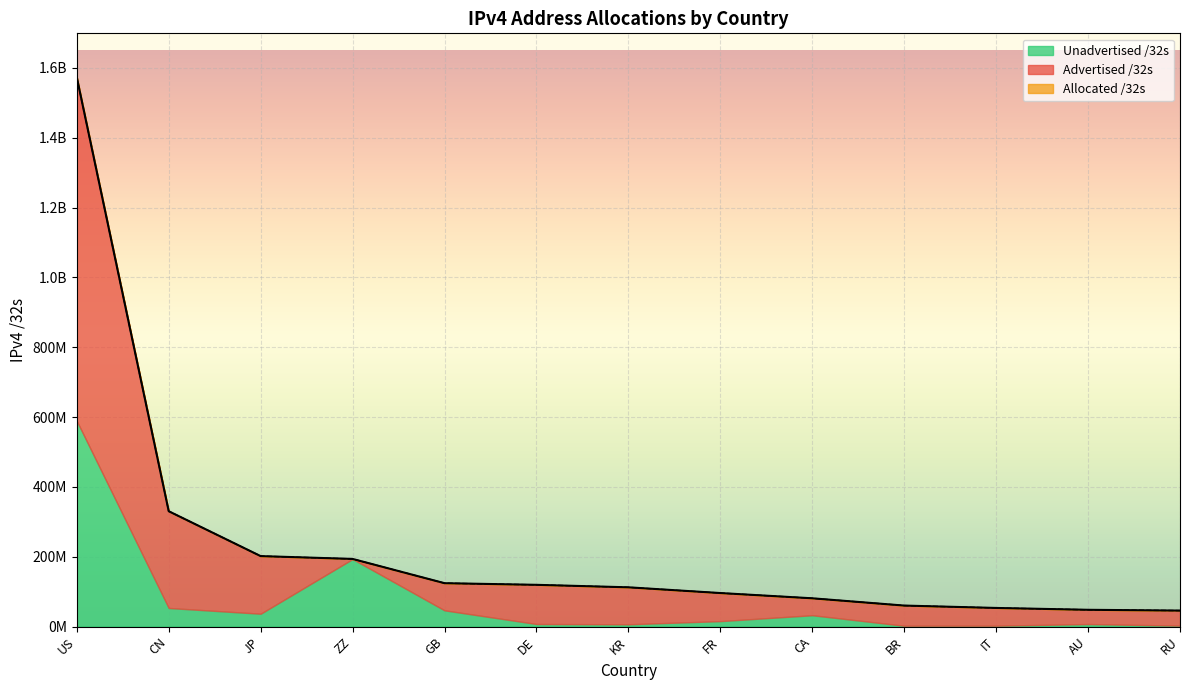

The Advertised /32s series shows 133952247 at CN. True or false?

False